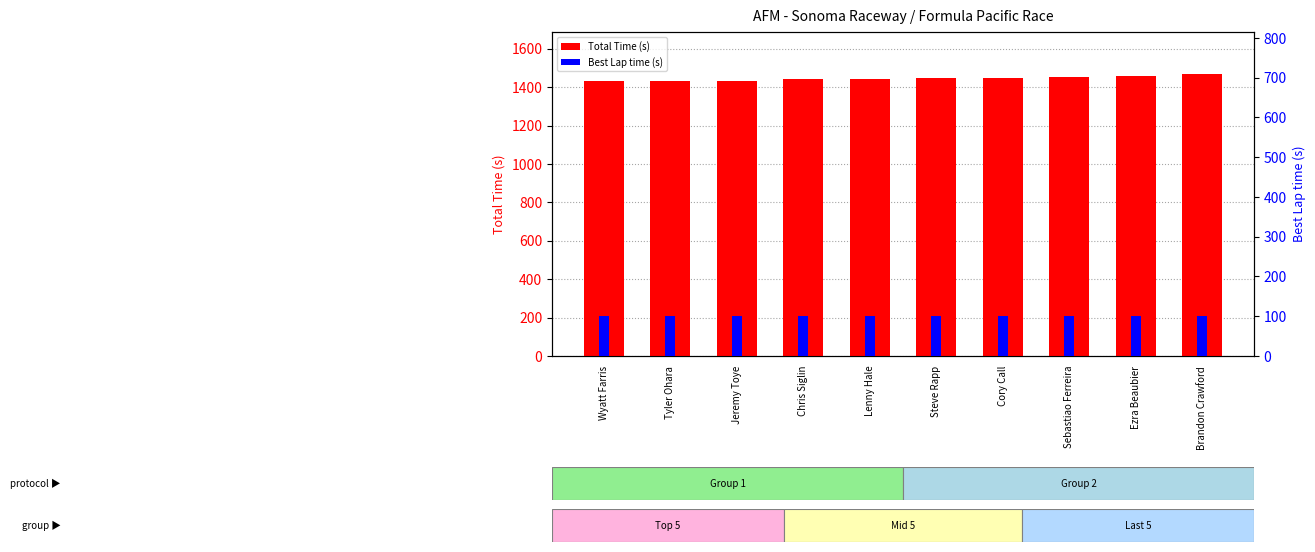

List the series in order of their overall mean, highest first.

Total Time, Best Lap time